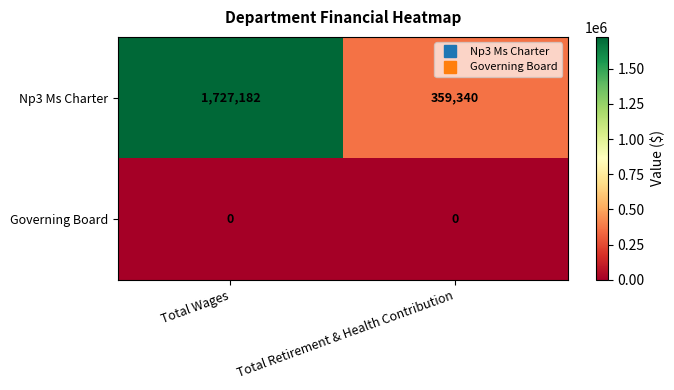

Reading right to left, extract all data points from this chart.

Np3 Ms Charter: Total Retirement & Health Contribution=359340	Total Wages=1727182
Governing Board: Total Retirement & Health Contribution=0	Total Wages=0